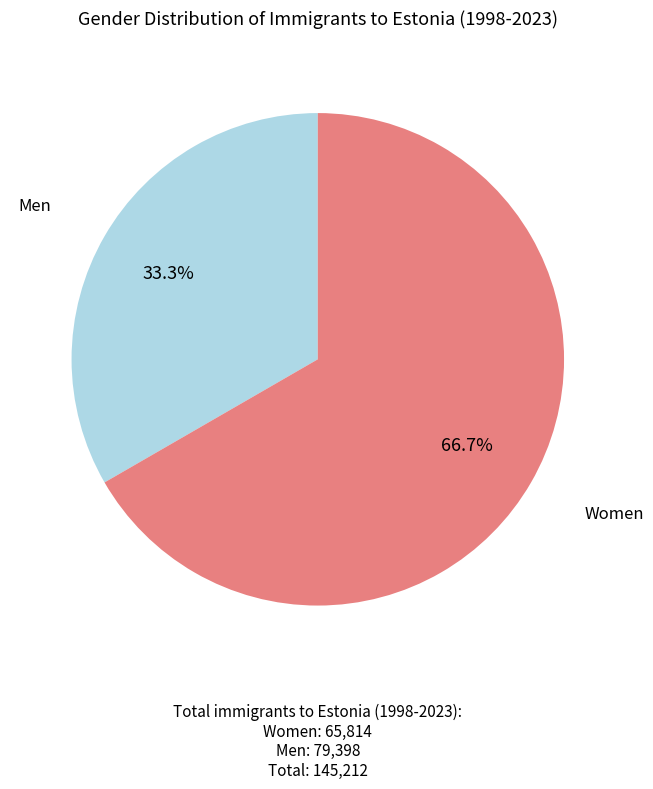

Rank the categories by value from highest to lowest.

Women, Men